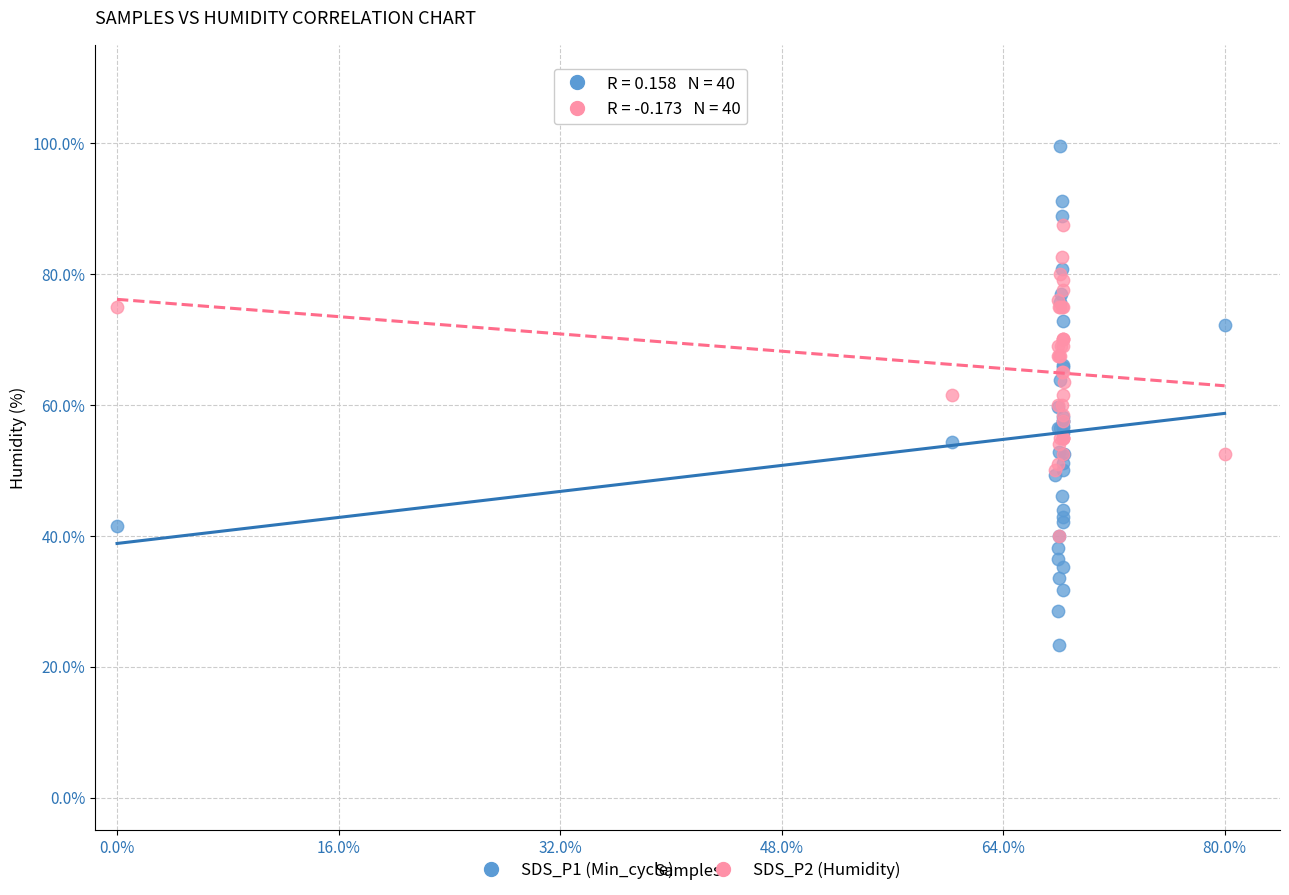

Which series has the largest Y range (max minus min)?

SDS_P1 (Min_cycle)